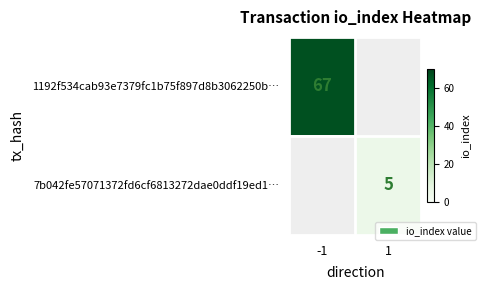

True or false: 7b042fe57071372fd6cf6813272dae0ddf19ed1… has a value of 5 at 1.

True